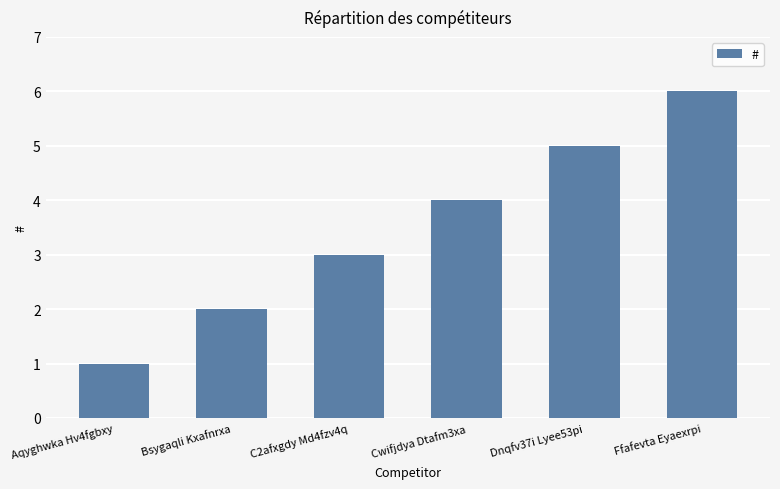

Rank the categories by value from highest to lowest.

Ffafevta Eyaexrpi, Dnqfv37i Lyee53pi, Cwifjdya Dtafm3xa, C2afxgdy Md4fzv4q, Bsygaqli Kxafnrxa, Aqyghwka Hv4fgbxy